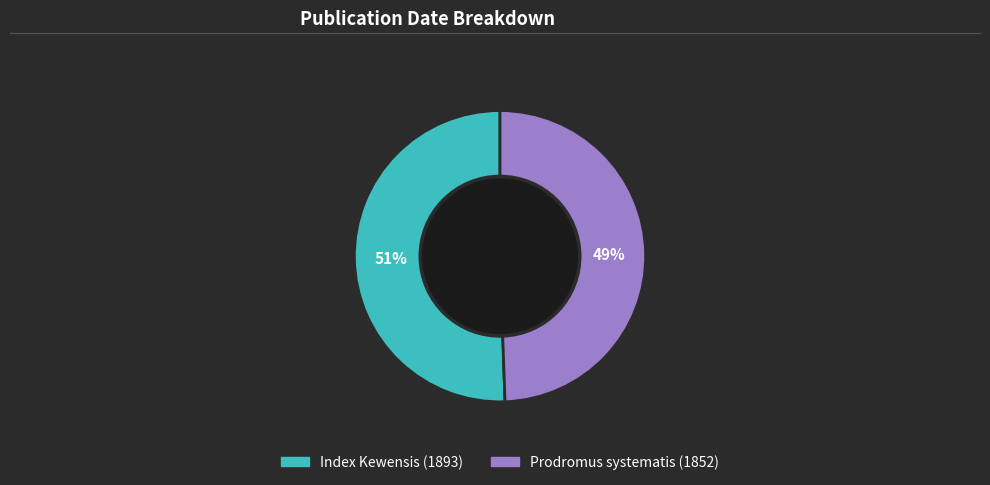

To the nearest percent, what percentage of the pie is Prodromus systematis (1852)?

49%